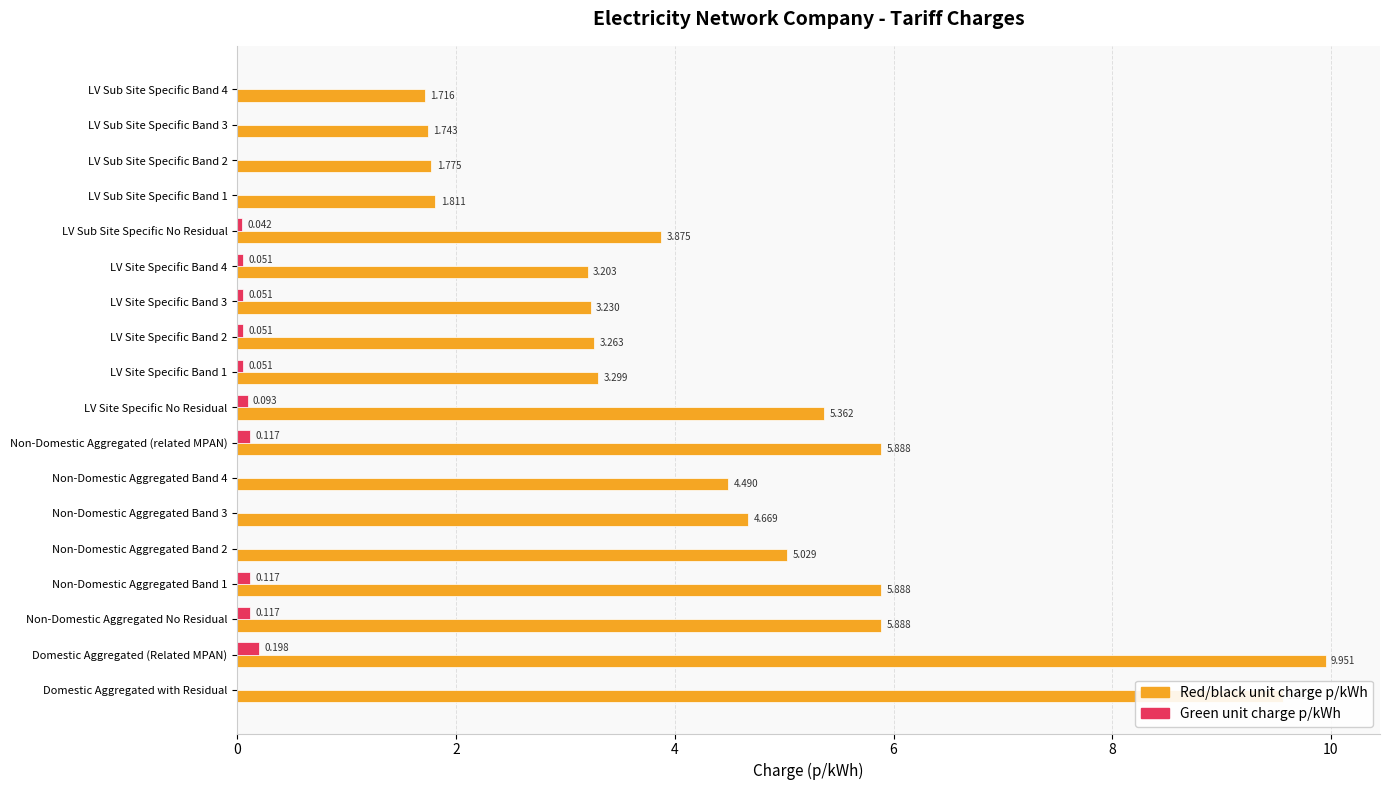

At which category is the sum across all series the highest?

Domestic Aggregated (Related MPAN)